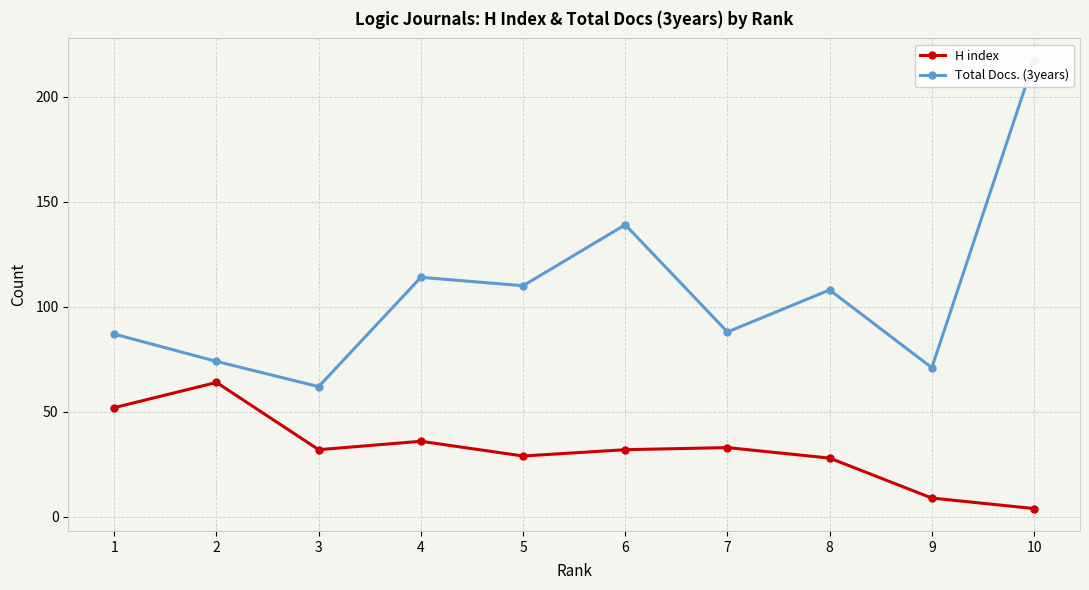

True or false: Total Docs. (3years) and H index cross at least once.

False